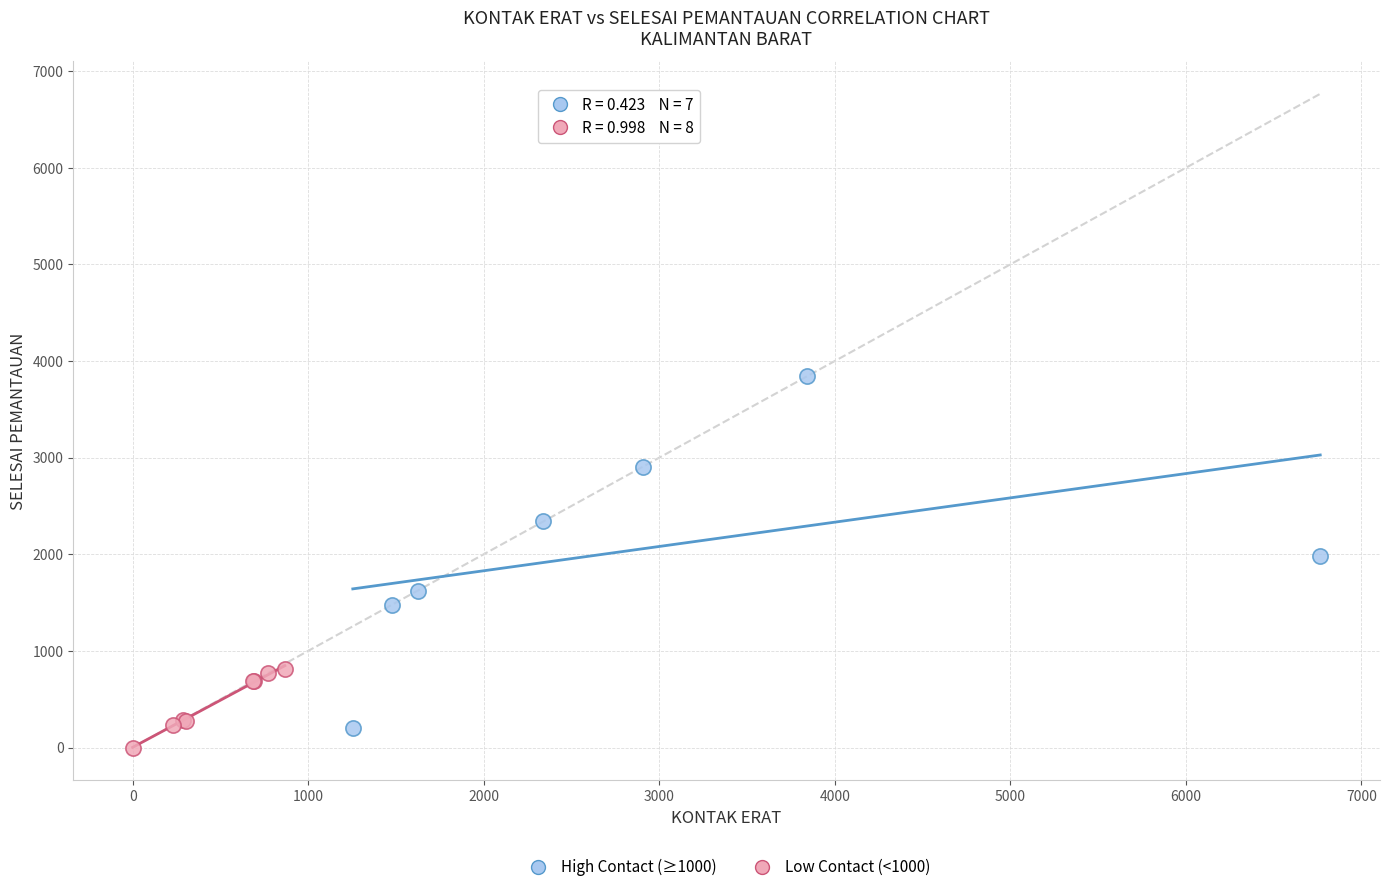

Which series reaches the maximum Y coordinate?

High Contact (≥1000)